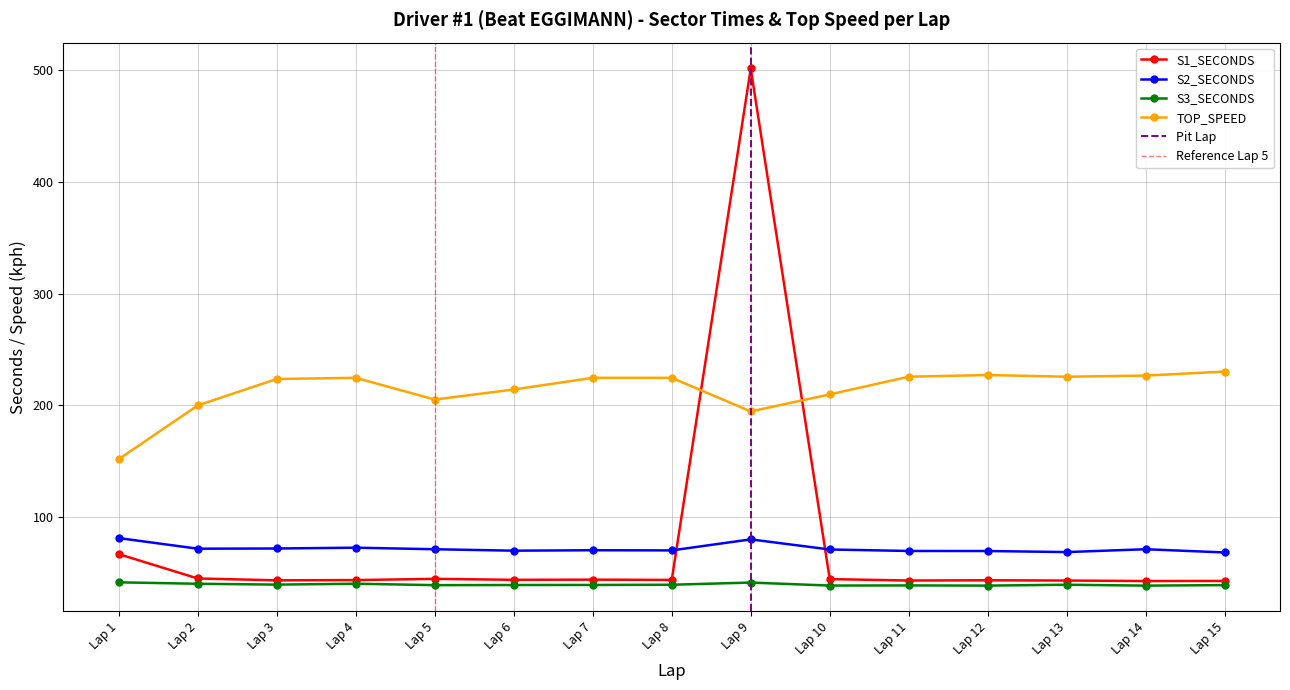

Which category has the highest value in the S1_SECONDS series?

Lap 9